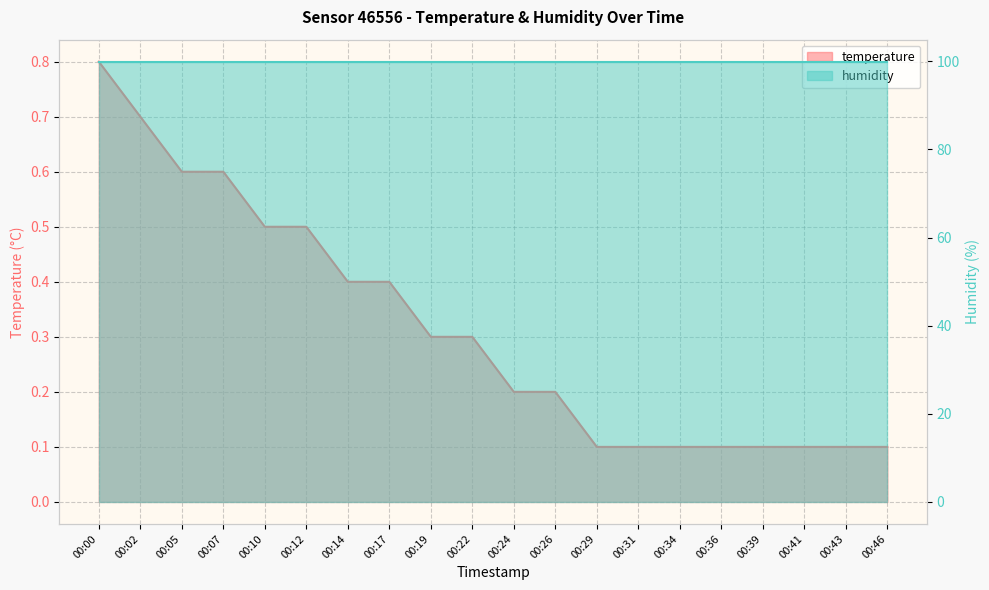

Reading left to right, list all the values displayed in this chart.

0.8	0.7	0.6	0.6	0.5	0.5	0.4	0.4	0.3	0.3	0.2	0.2	0.1	0.1	0.1	0.1	0.1	0.1	0.1	0.1